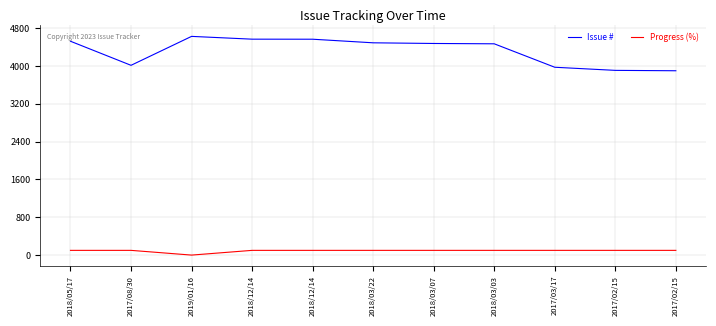

List the series in order of their overall mean, highest first.

Issue #, Progress (%)